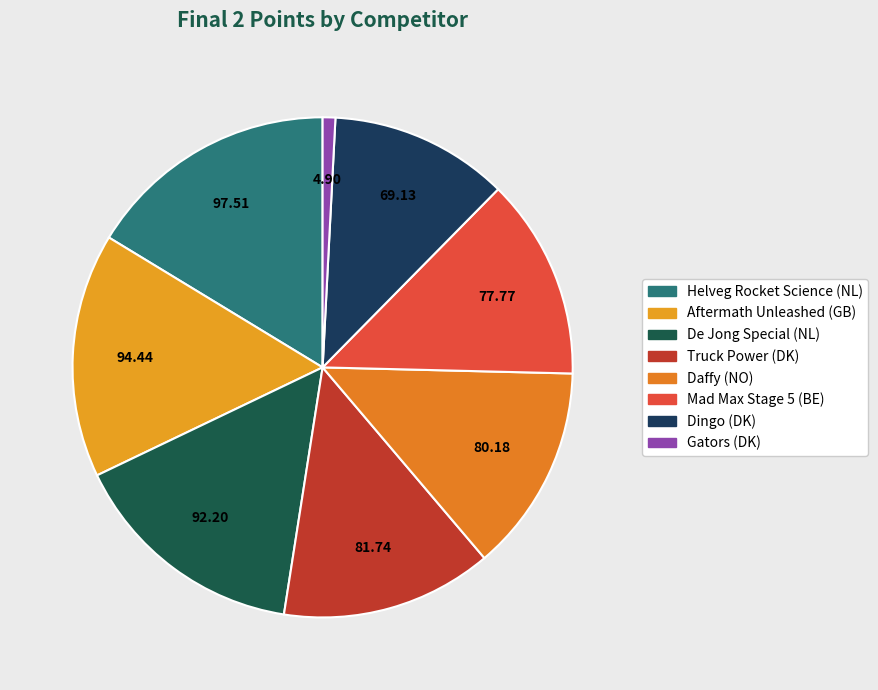

Is it true that Truck Power (DK) is 14% of the pie?

True